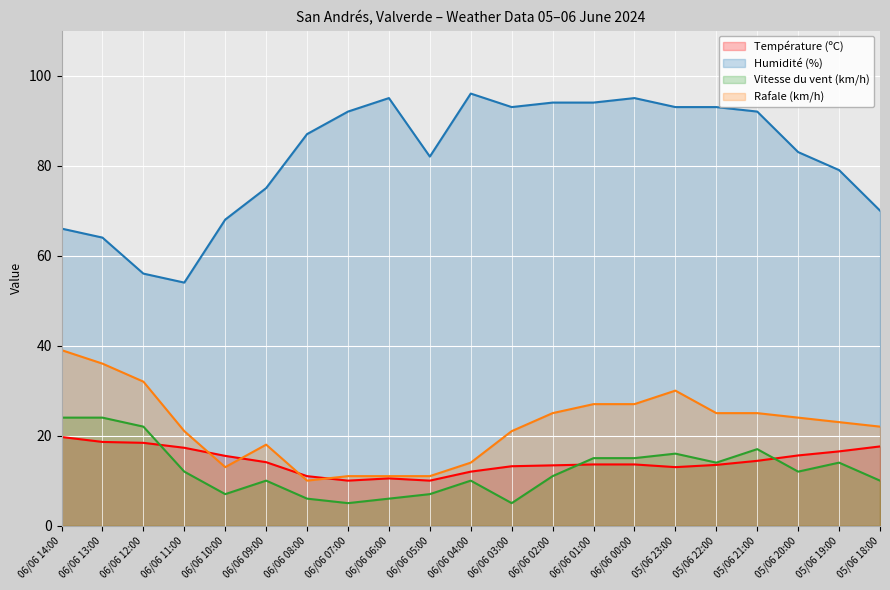

What is the label of the 16th point from the right?

06/06 09:00